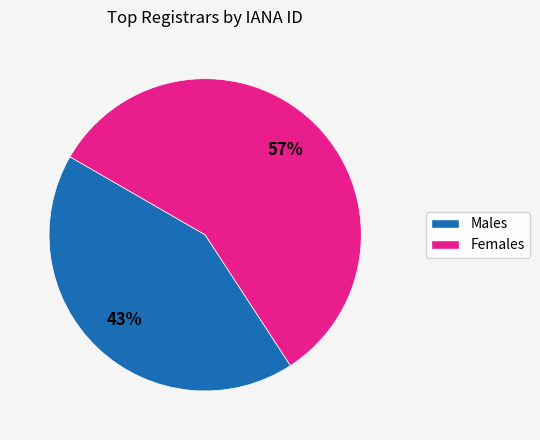

Is there any slice that represents more than half of the pie?

Yes